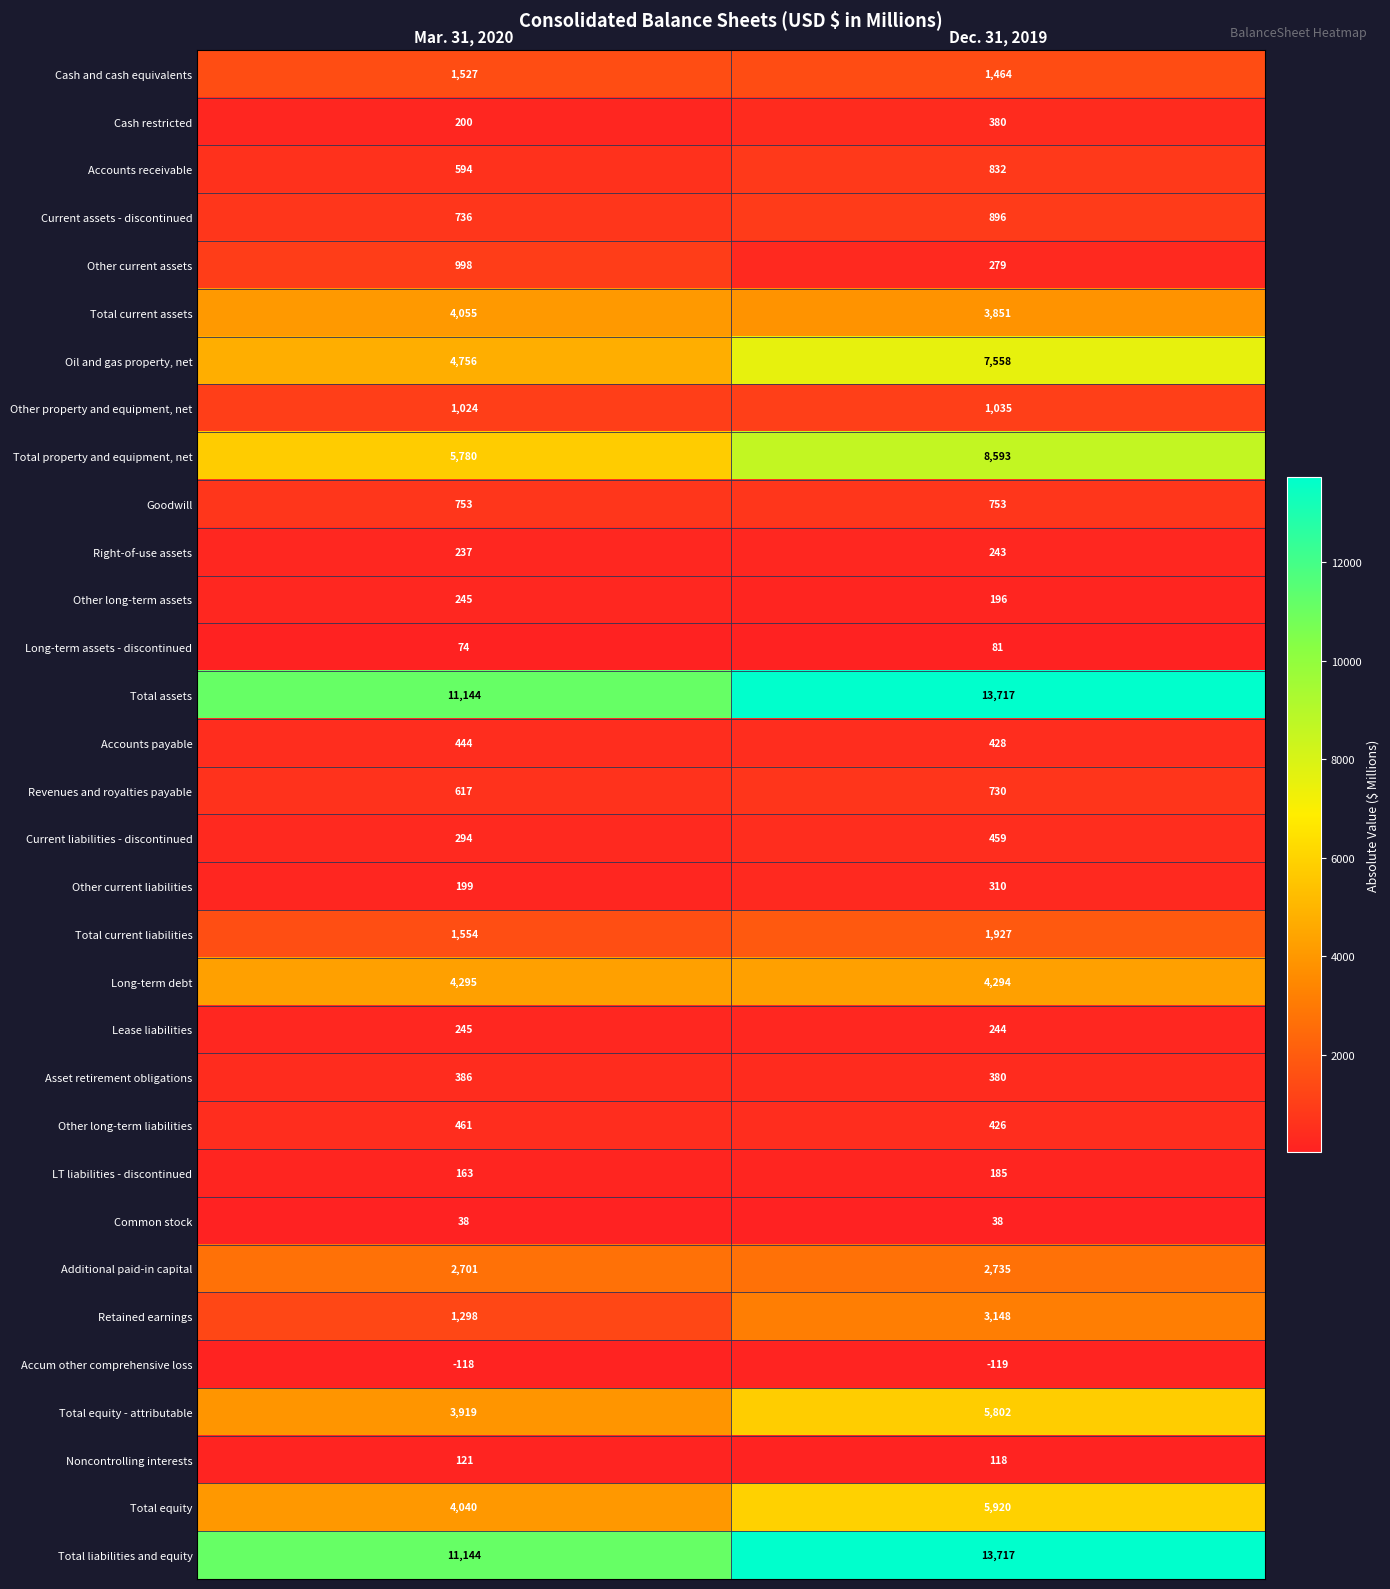

What is the approximate value of Total assets at Dec. 31, 2019?

13717